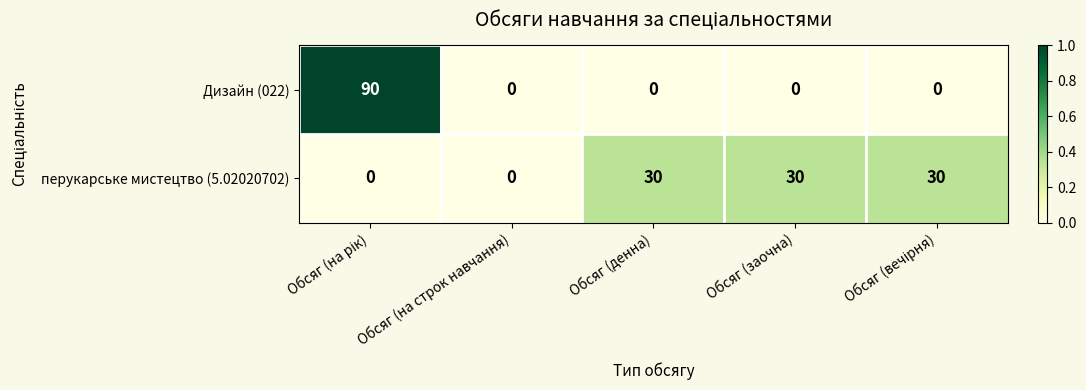

Is it true that Дизайн (022) equals 0 at Обсяг (на строк навчання)?

True